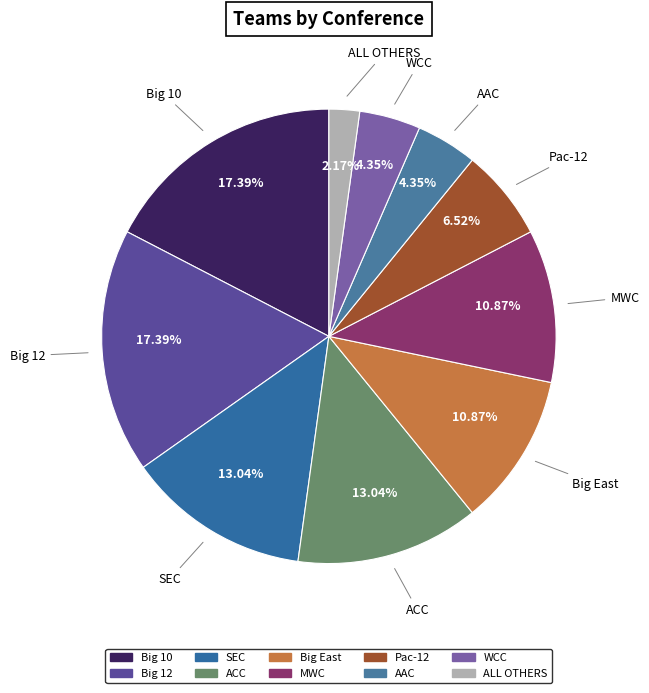

To the nearest percent, what is the difference between the largest and smallest slice percentages?

15%